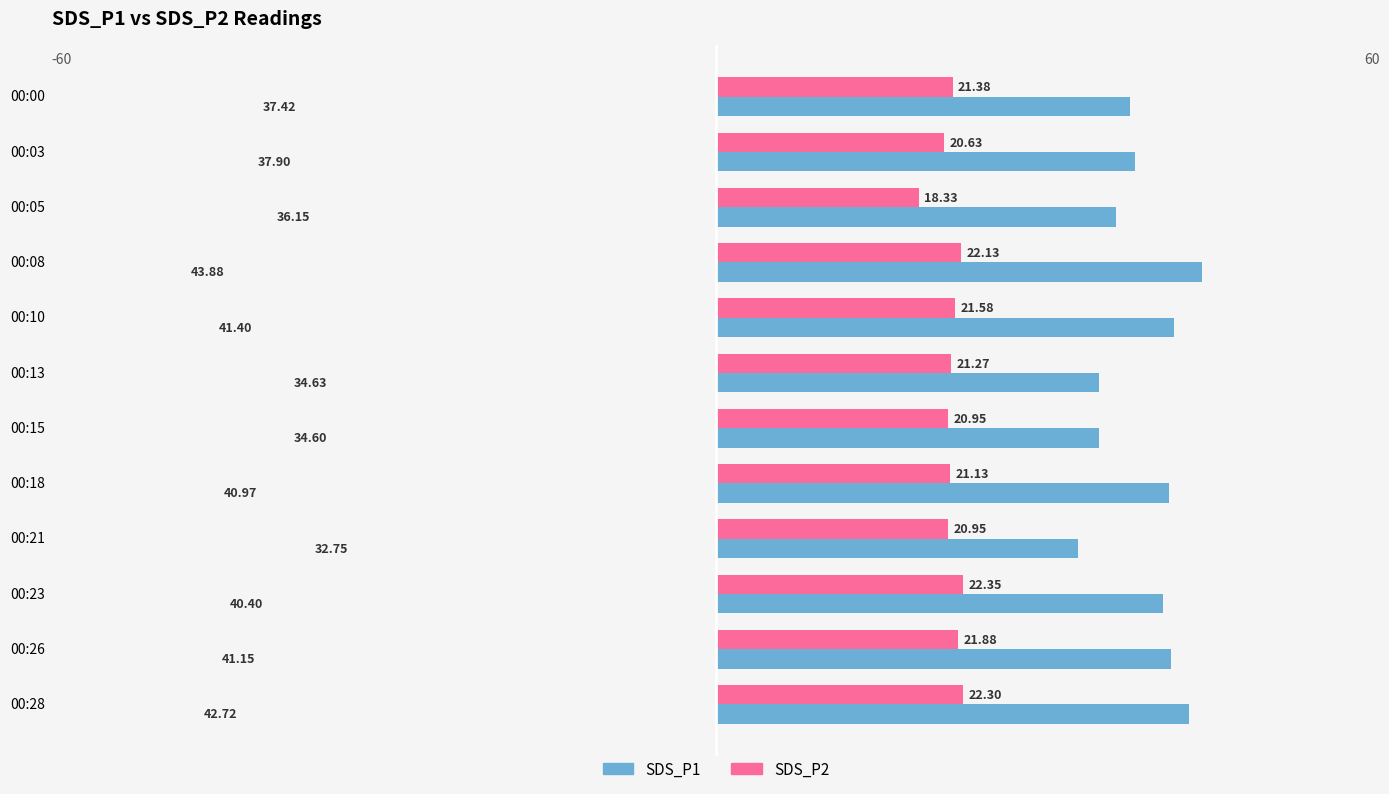

At how many categories does at least one series exceed 37?

8